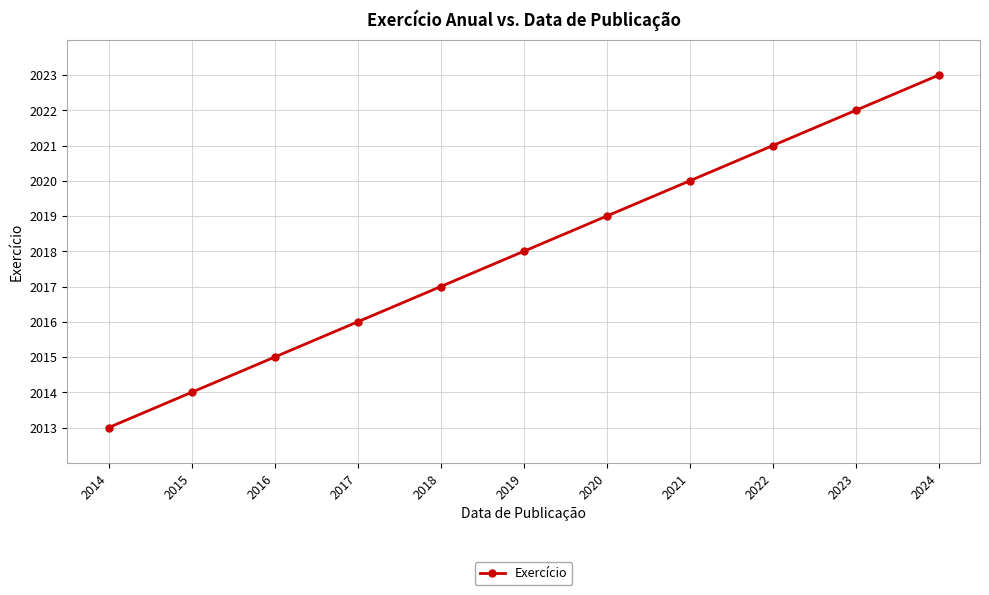

What is the ratio of the value at 2014 to the value at 2017?

1.0